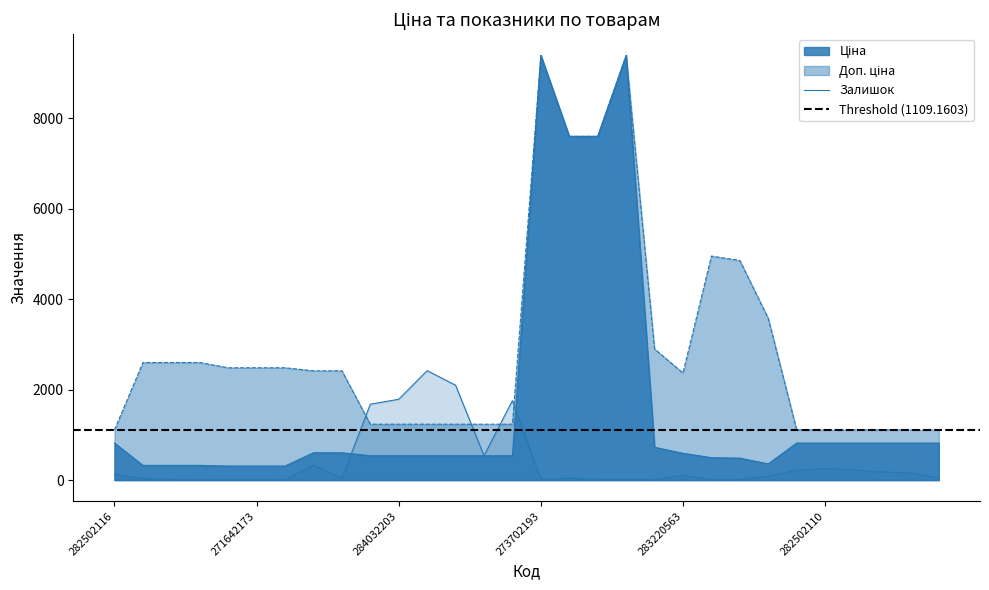

True or false: Доп. ціна and Ціна cross at least once.

False